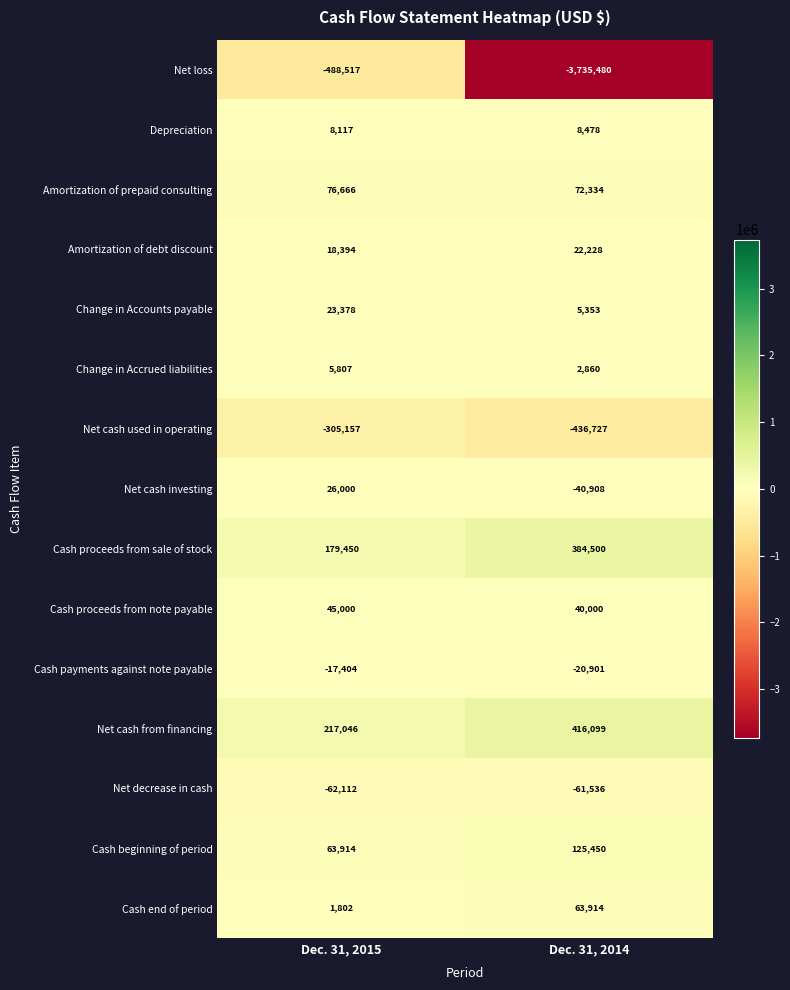

What is the approximate value of Net decrease in cash at Dec. 31, 2014, to the nearest 50?

-61550